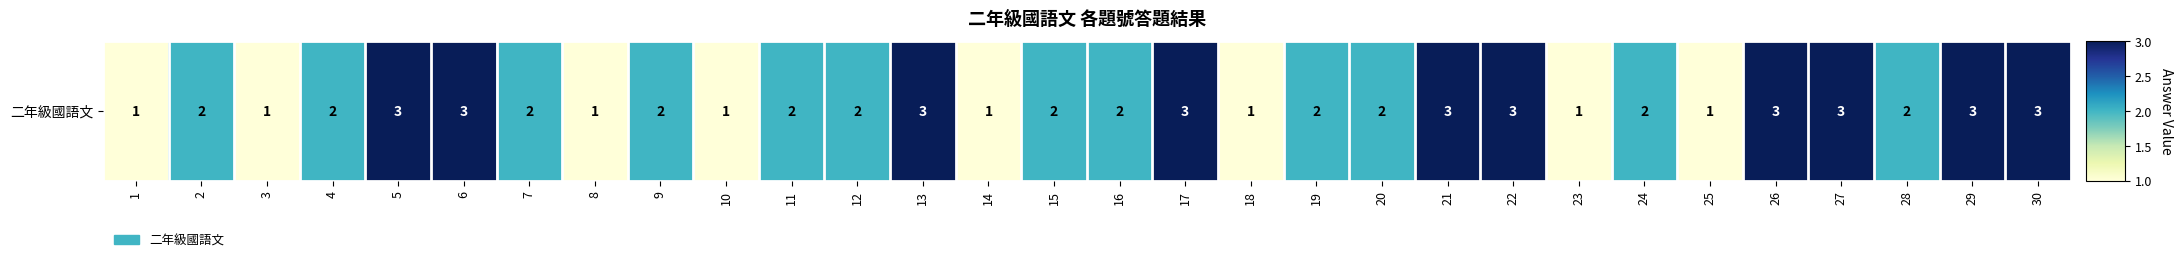

List the labels in order of value, largest first.

5, 6, 13, 17, 21, 22, 26, 27, 29, 30, 2, 4, 7, 9, 11, 12, 15, 16, 19, 20, 24, 28, 1, 3, 8, 10, 14, 18, 23, 25